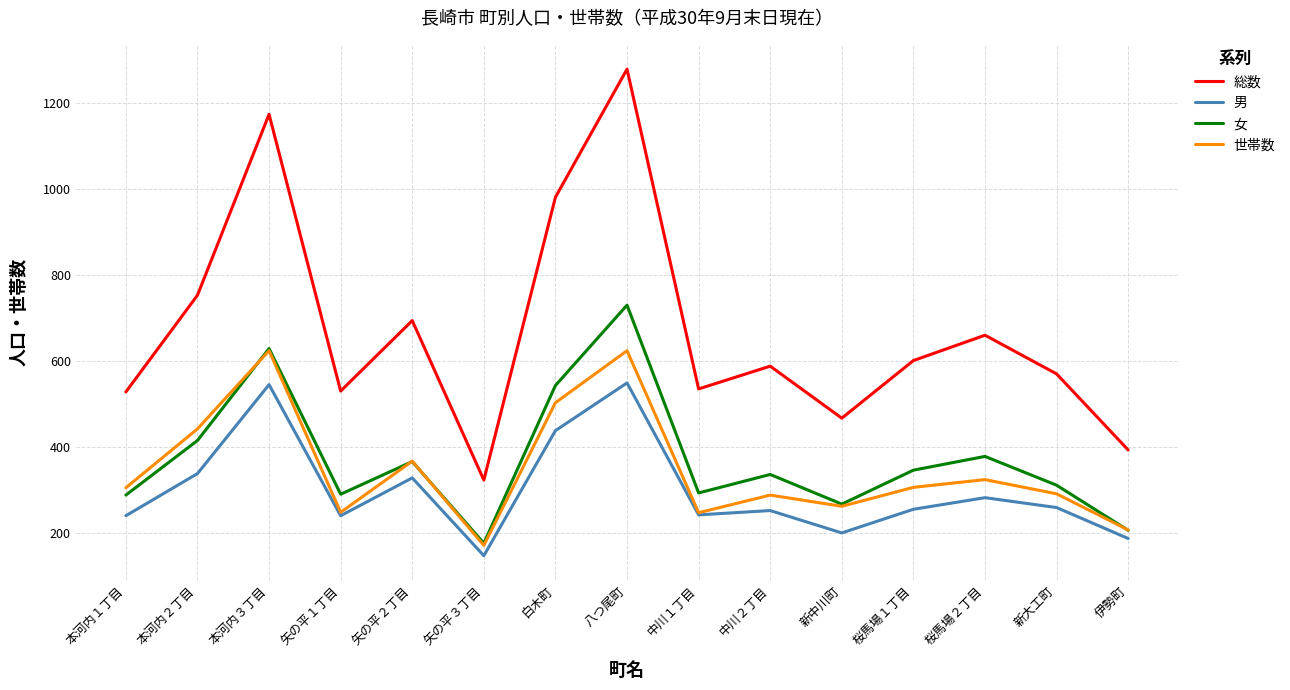

What is the lowest value of the 男 series?

147